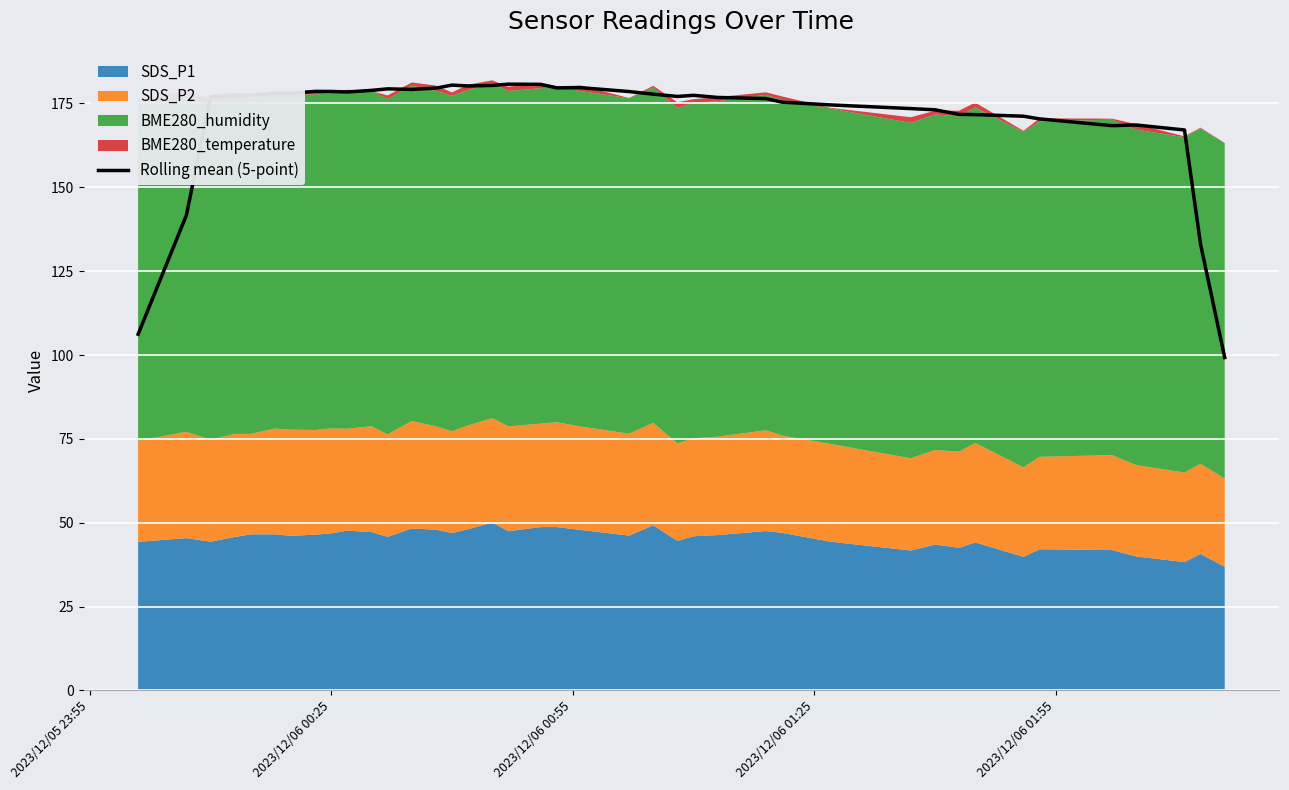

What is the highest value of the Rolling mean (5-point) series?

180.8